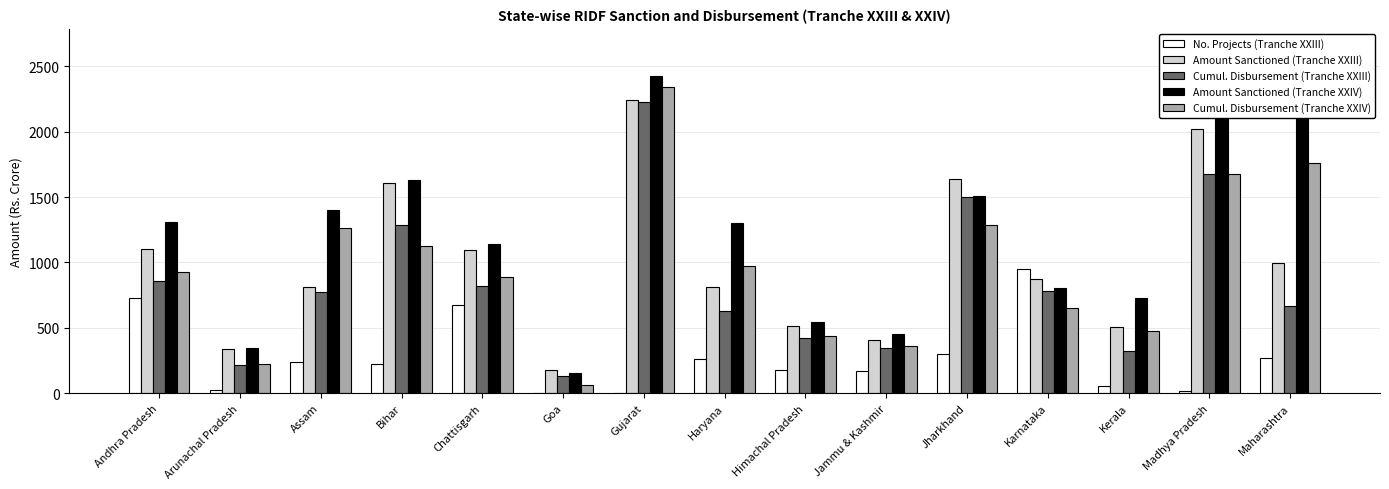

At which category is the sum across all series the highest?

Gujarat